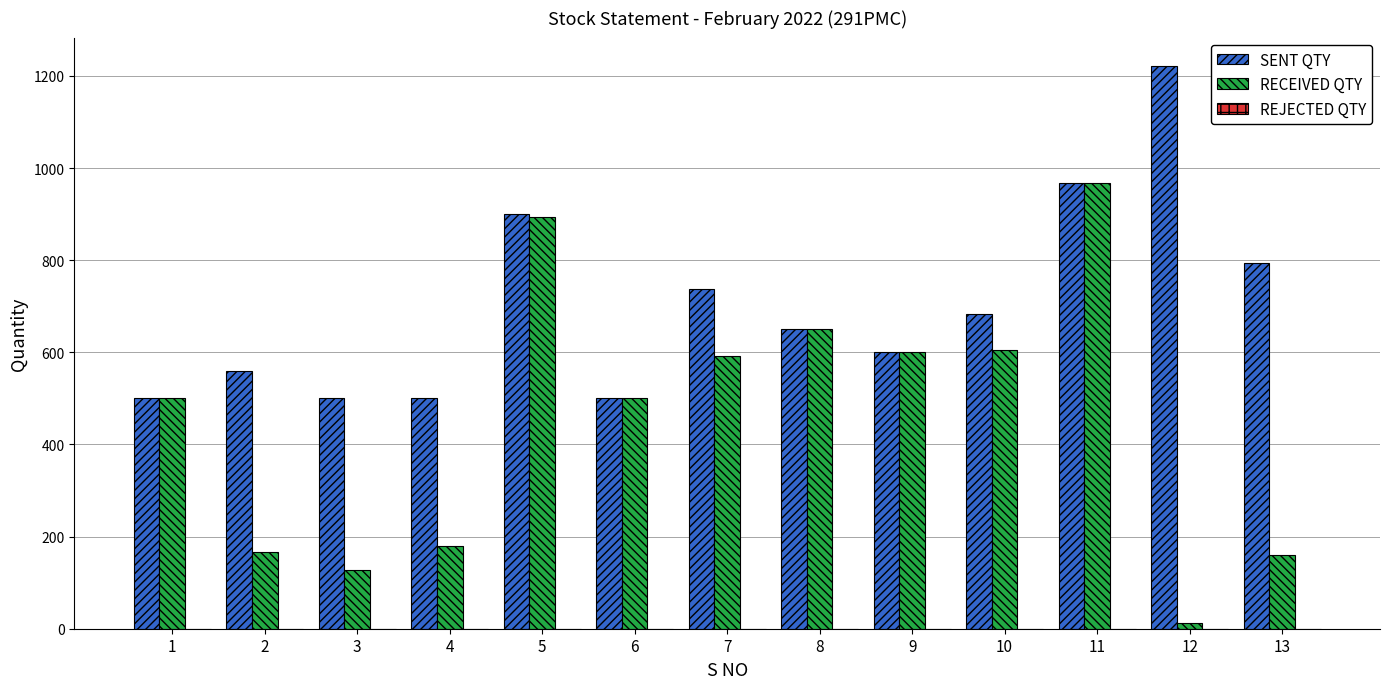

Which label corresponds to the largest value in the chart?

12